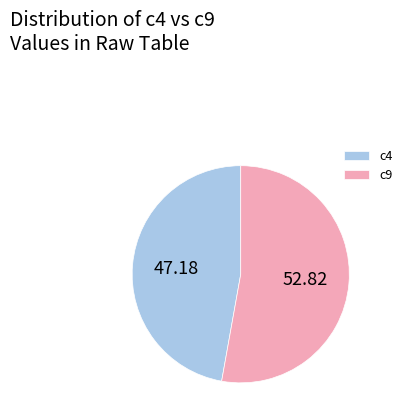

What is the ratio of the value at c4 to the value at c9?

0.9